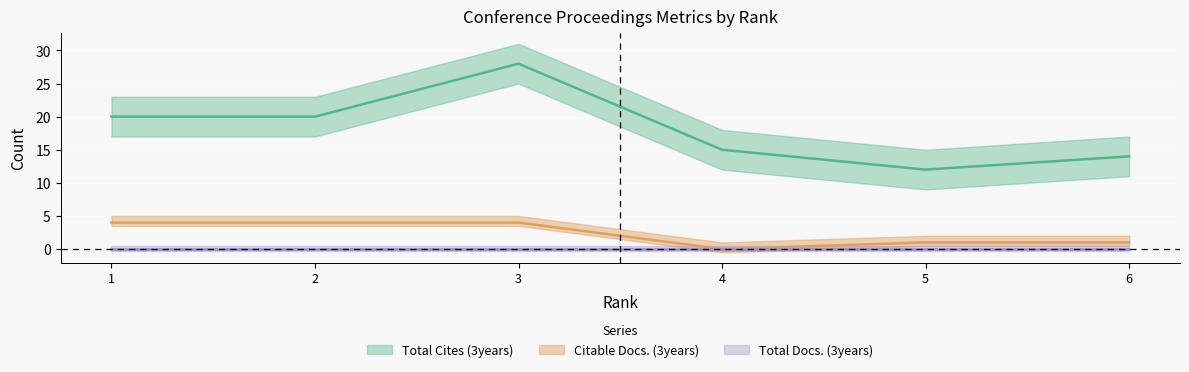

True or false: Citable Docs. (3years) and Total Cites (3years) cross at least once.

False